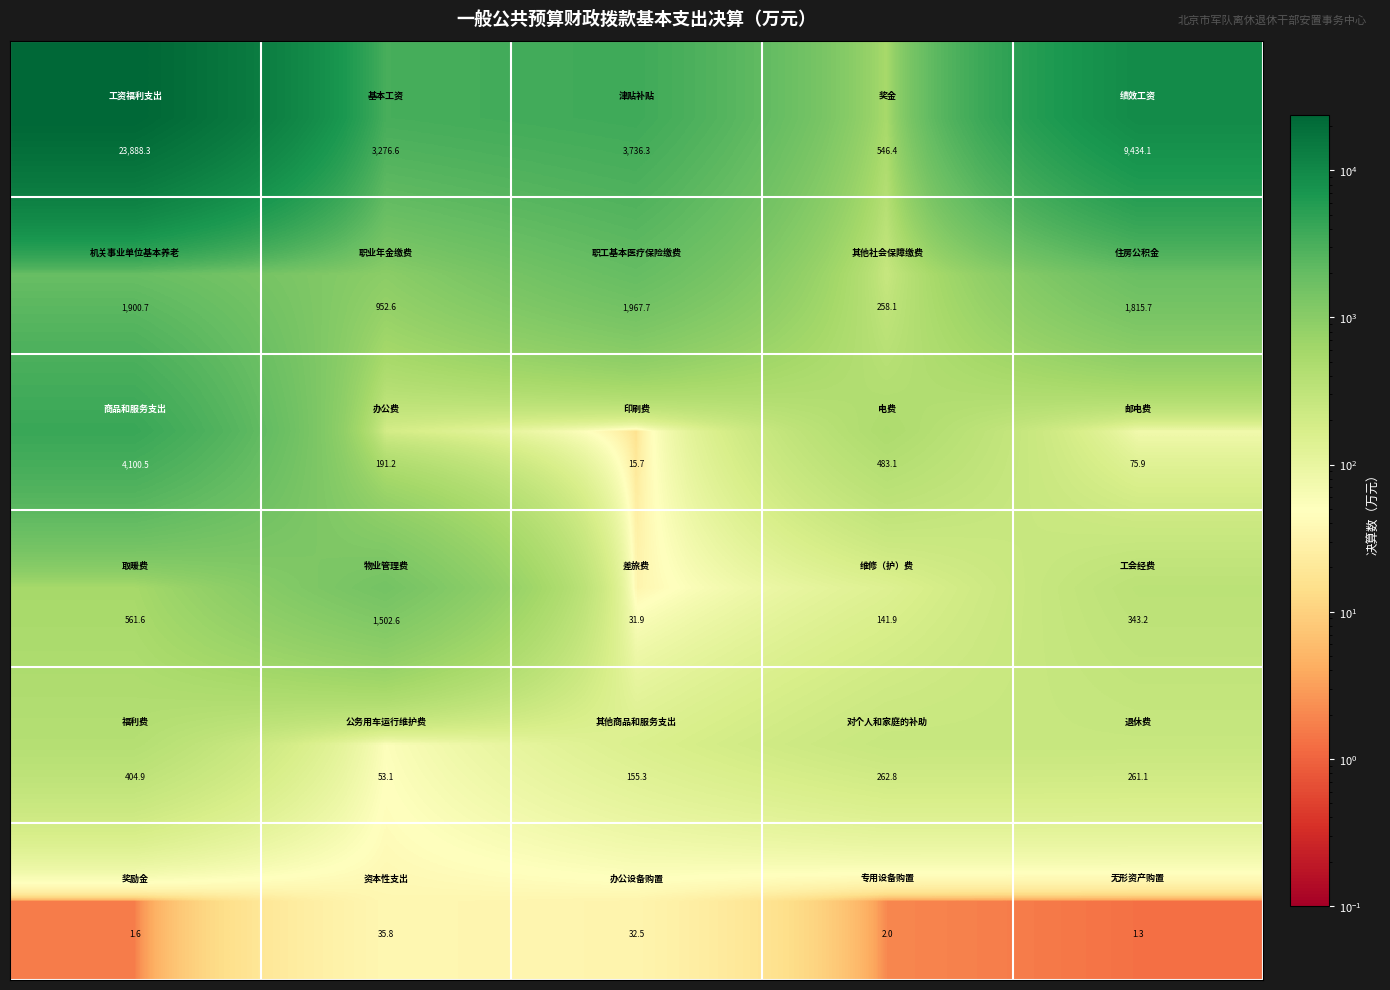

What is the greatest value displayed?

23888.3